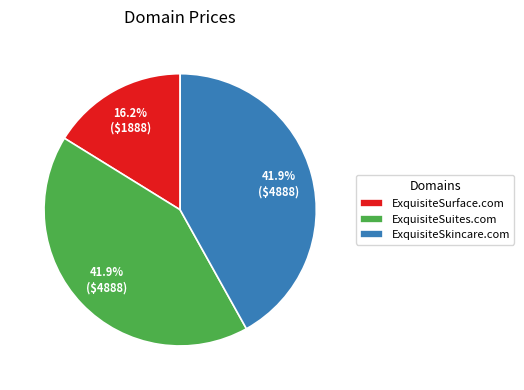

To the nearest percent, what is the combined percentage of ExquisiteSuites.com and ExquisiteSurface.com?

58%